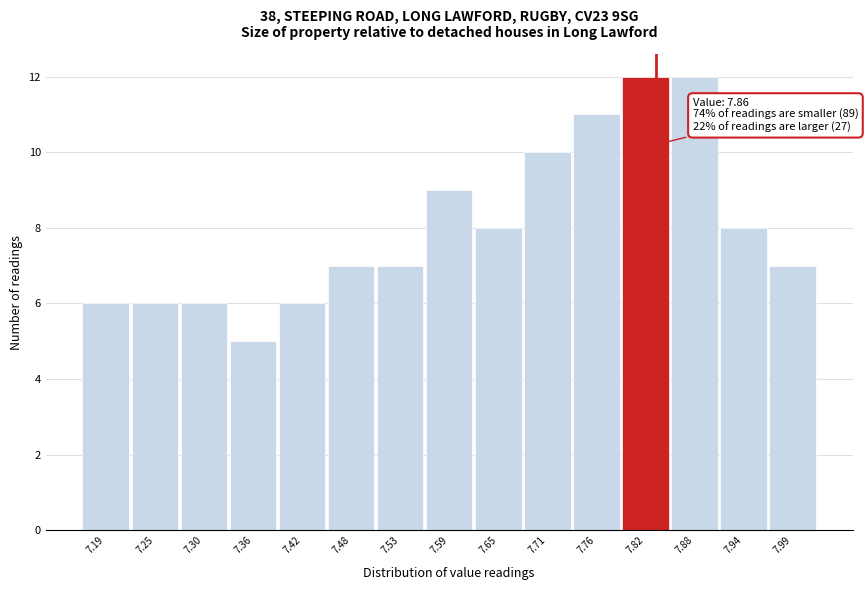

Reading left to right, what are all the values shown in this chart?

6	6	6	5	6	7	7	9	8	10	11	12	12	8	7